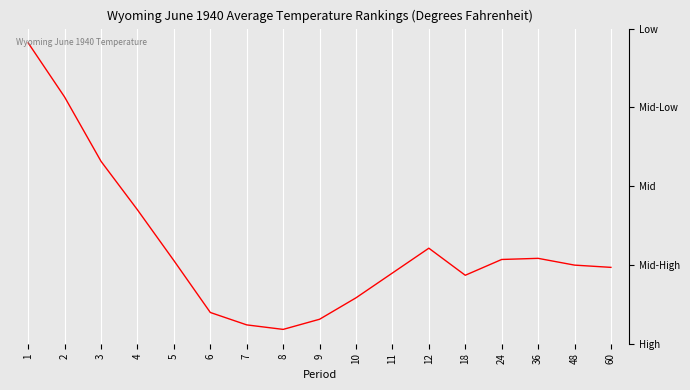

At which label is the value closest to 48?

4